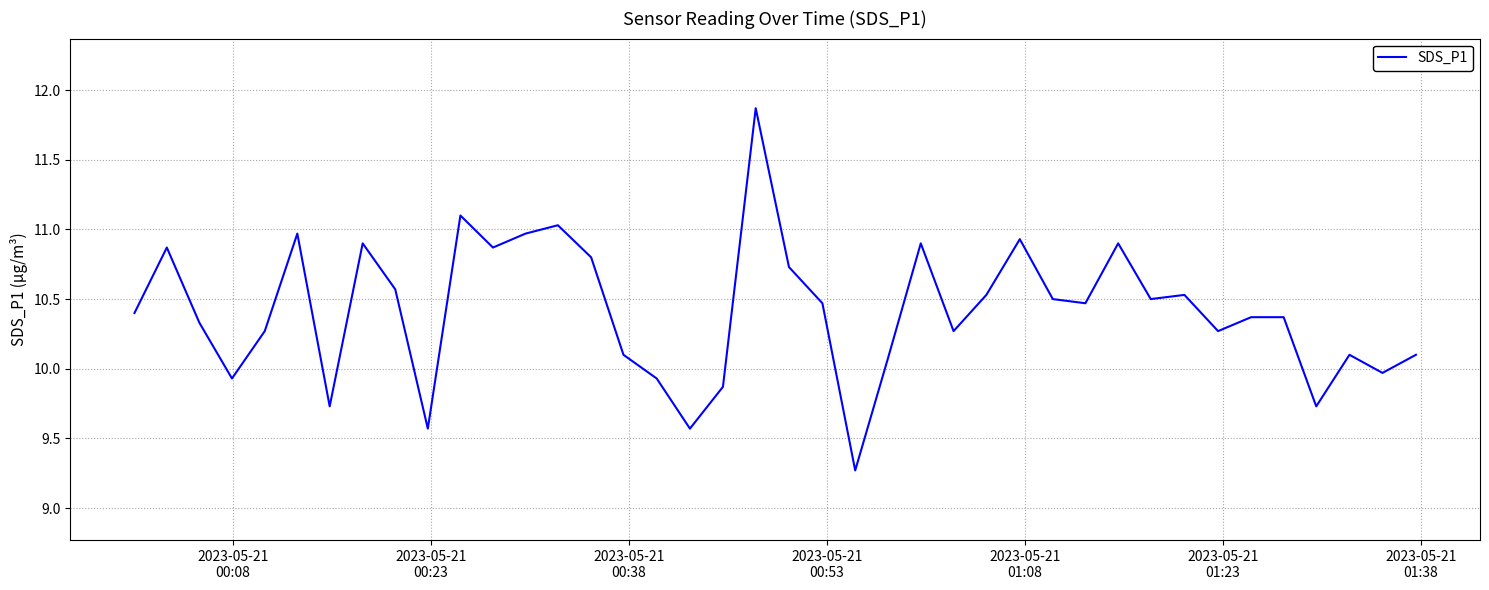

What is the difference between the maximum and minimum values?

2.6